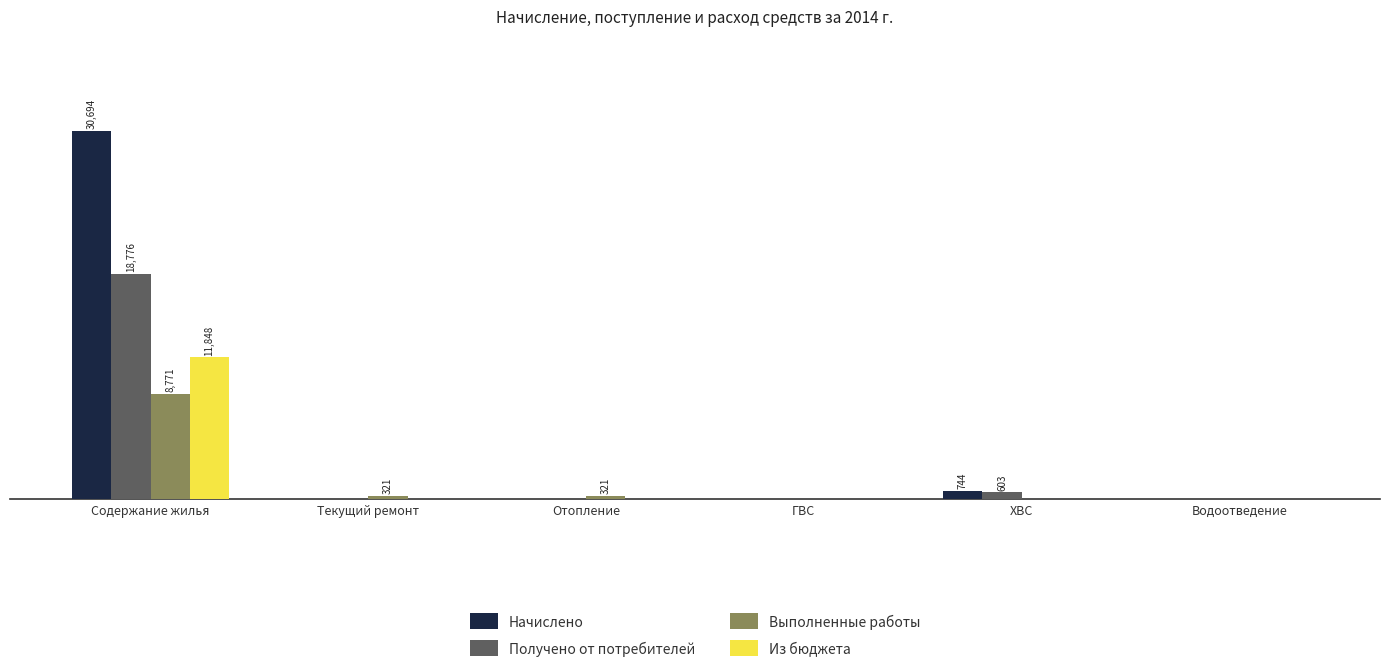

Which has a higher value, Содержание жилья or ГВС?

Содержание жилья